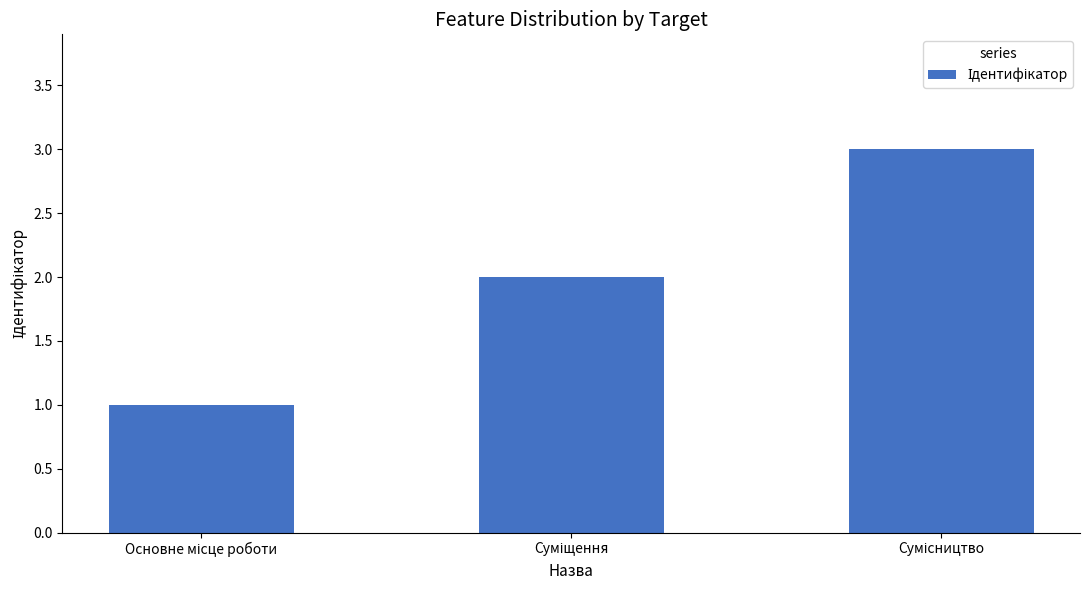

What is the maximum value shown in the chart?

3